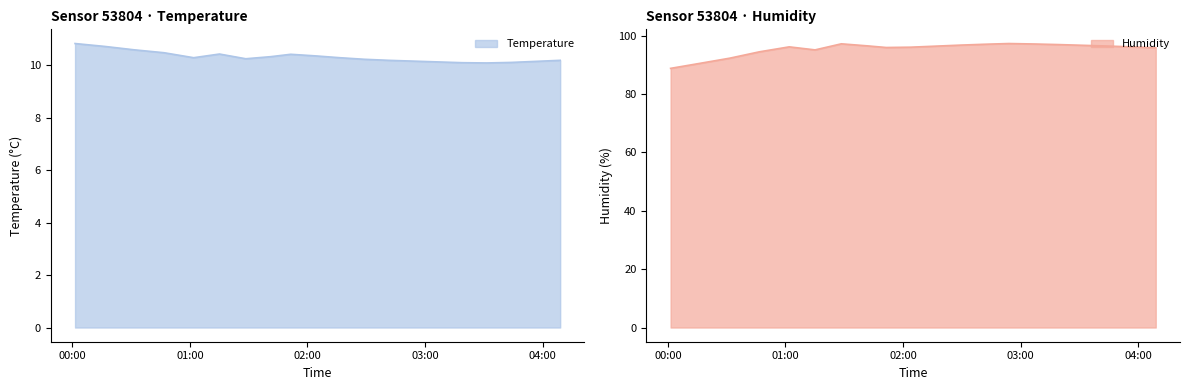

What value does the Humidity series have at 02:45?

97.1